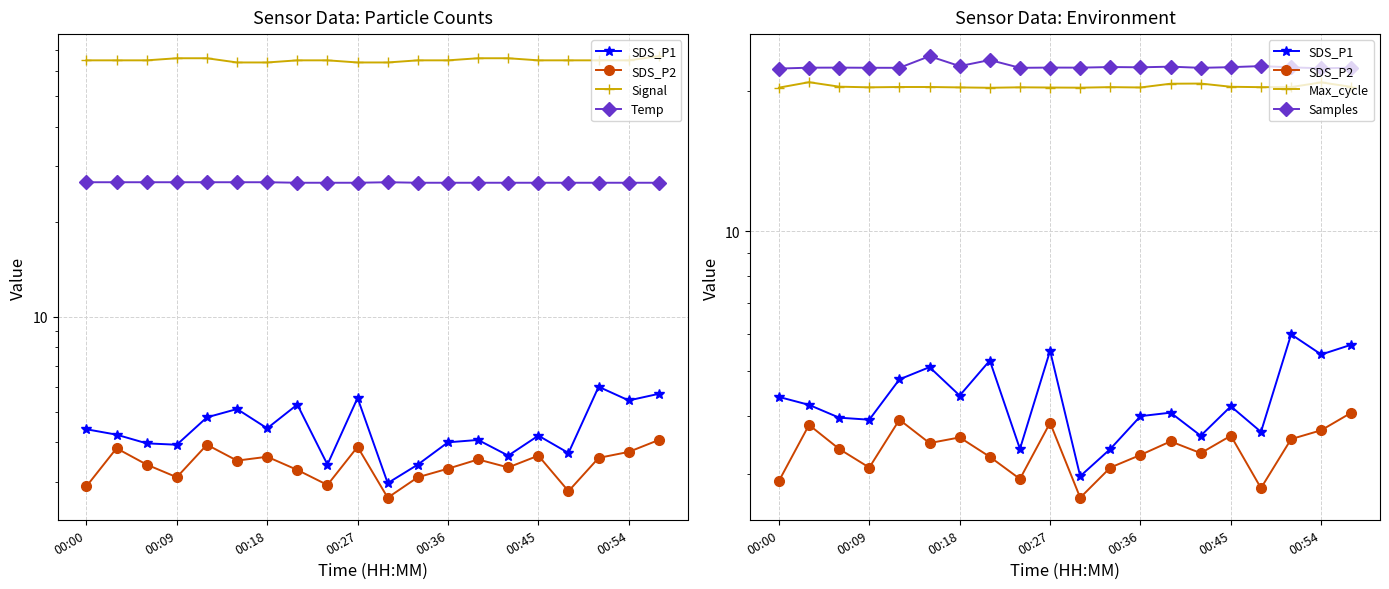

Count the number of data series in this chart.

6